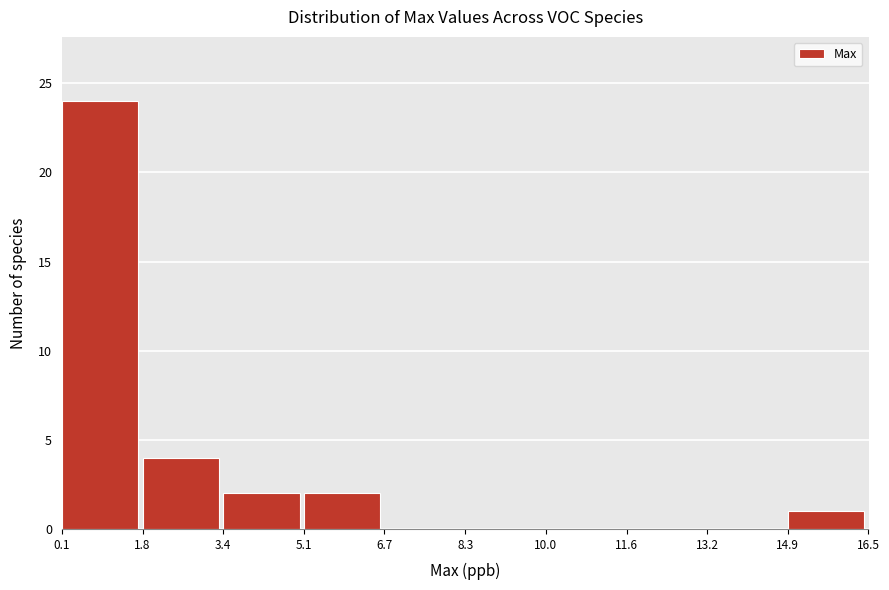

Over which range of the x-axis is the bar tallest?

0.1 to 1.8